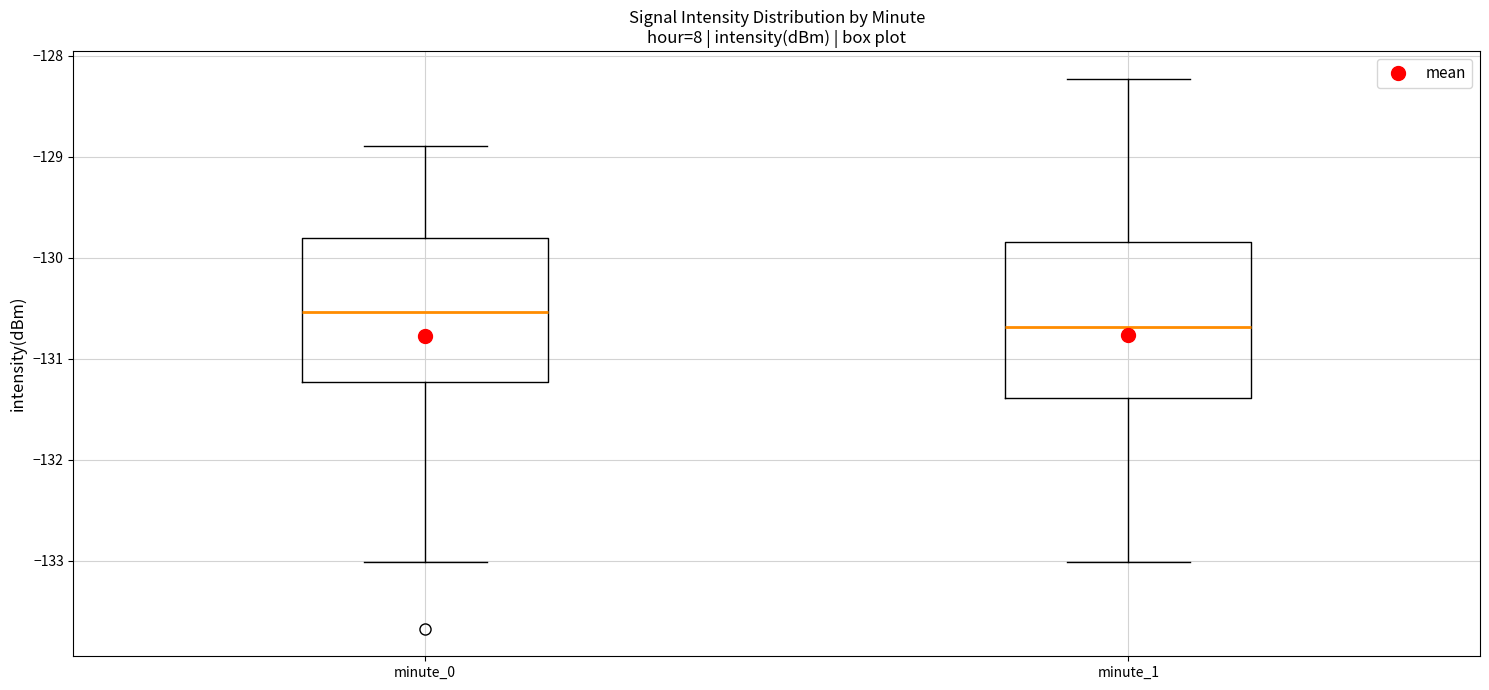

Which box is the tallest, from its lower edge to its upper edge?

minute_1